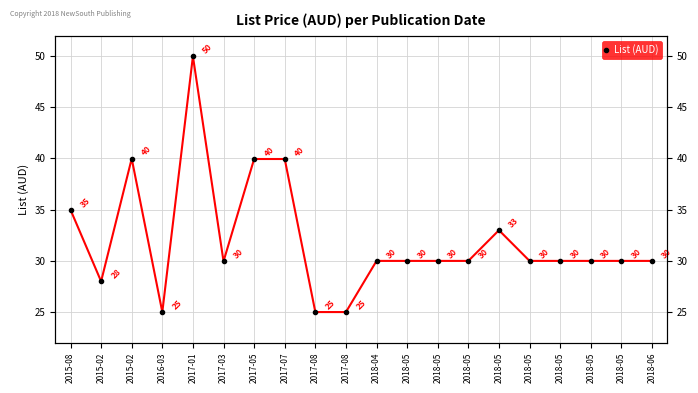

Read the value at 2016-03.

25.0